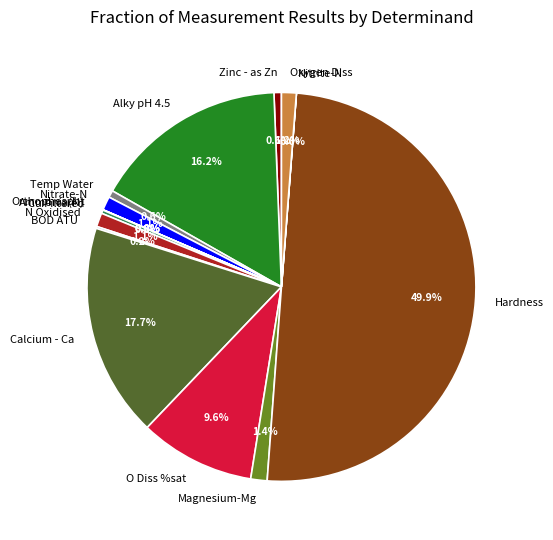

What is the largest slice in the pie chart?

Hardness